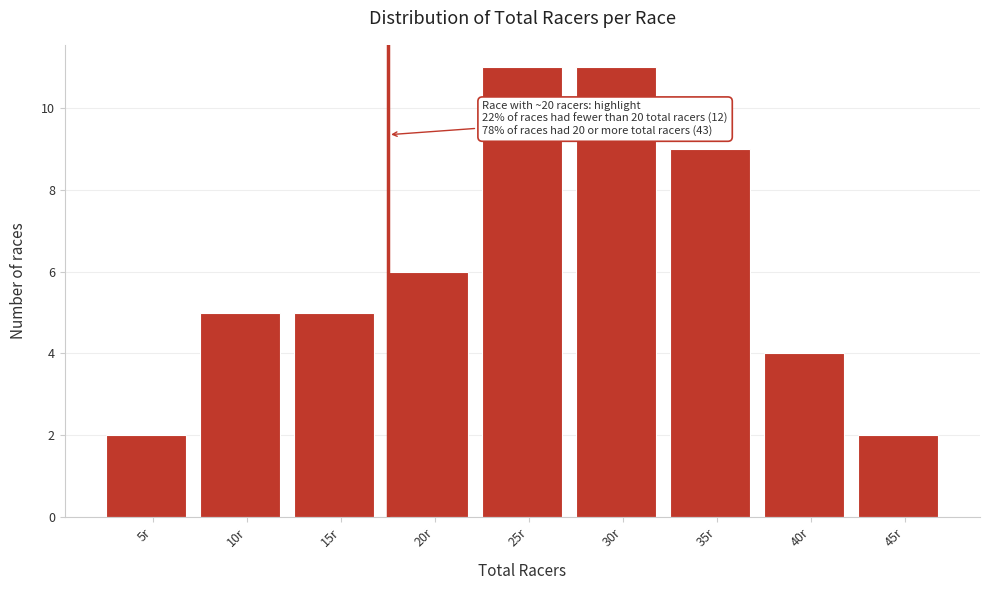

Reading left to right, list all the values displayed in this chart.

2	5	5	6	11	11	9	4	2